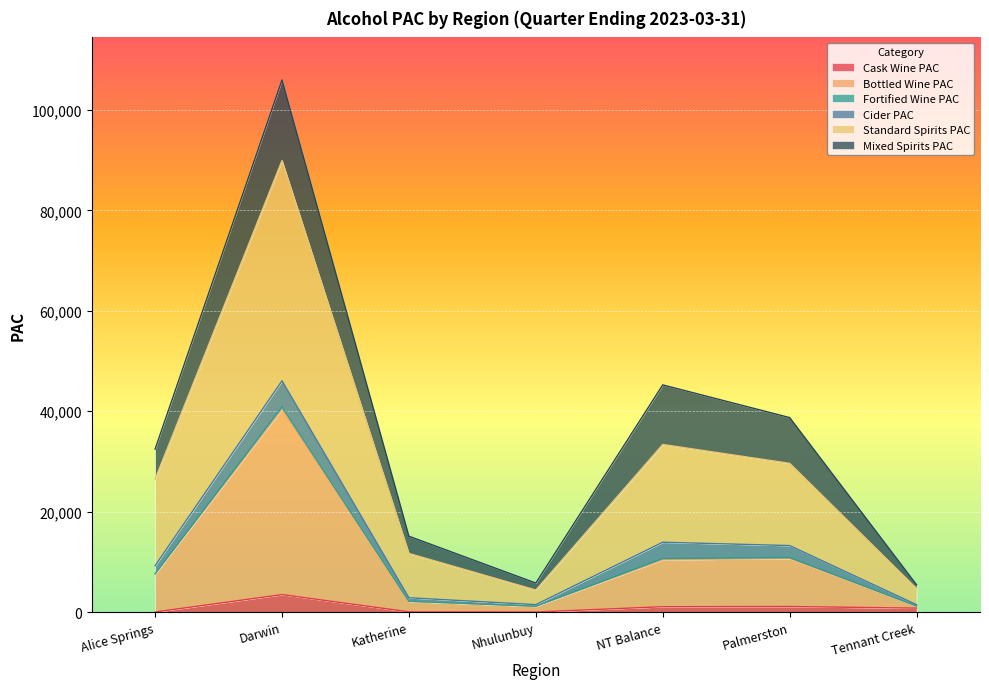

What is the total value across all series at Nhulunbuy?

5779.9